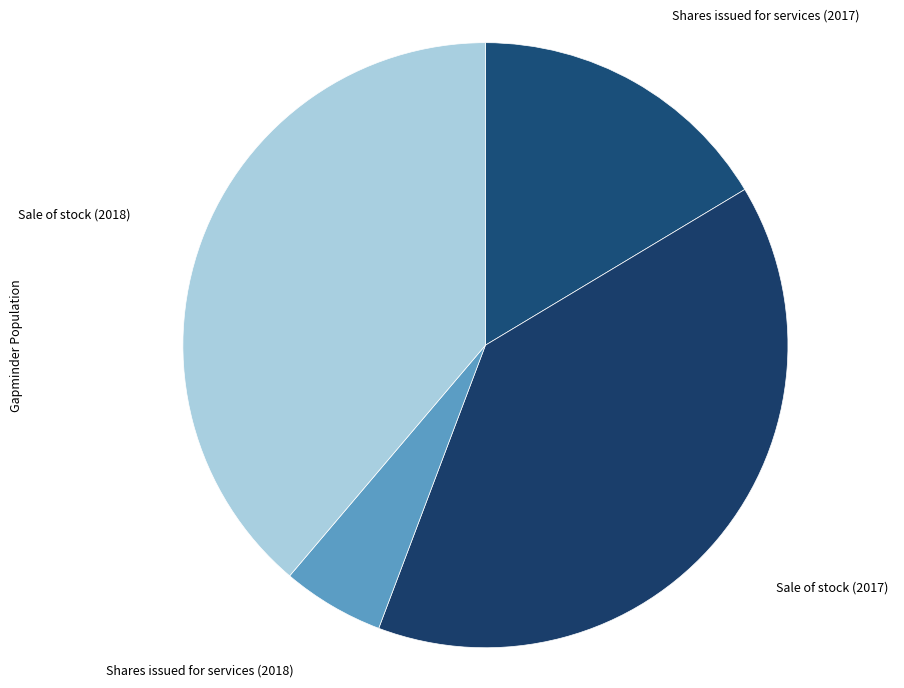

Rank the categories by value from lowest to highest.

Shares issued for services (2018), Shares issued for services (2017), Sale of stock (2018), Sale of stock (2017)